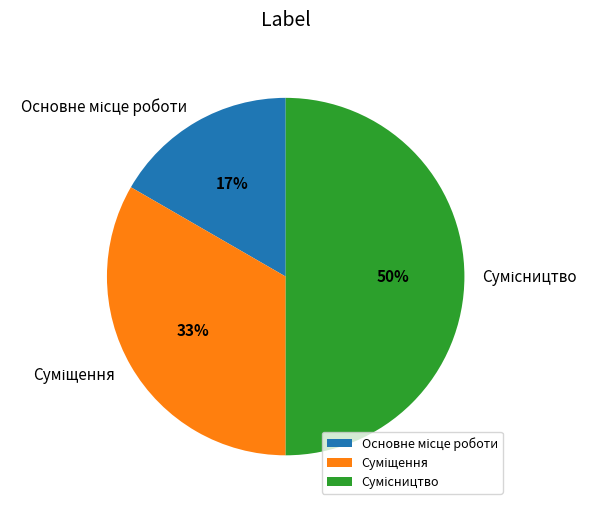

To the nearest percent, what is the difference between the largest and smallest slice percentages?

33%